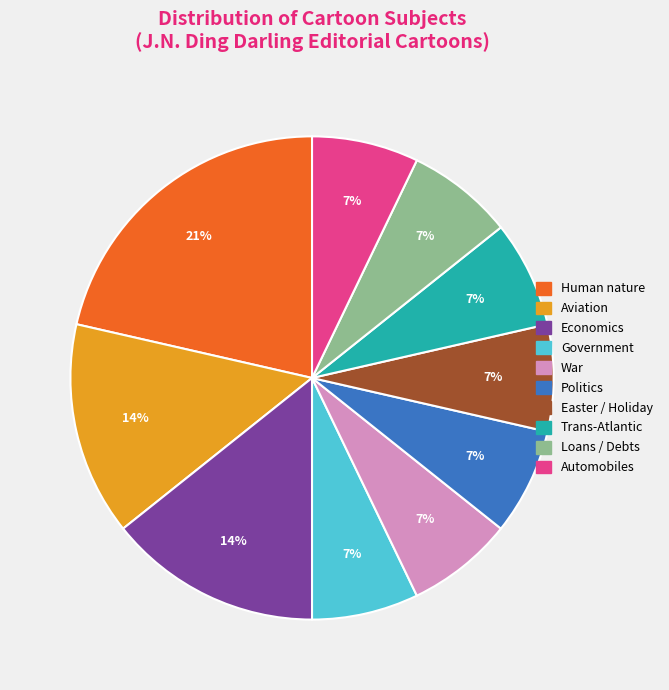

True or false: Aviation accounts for 23% of the total.

False